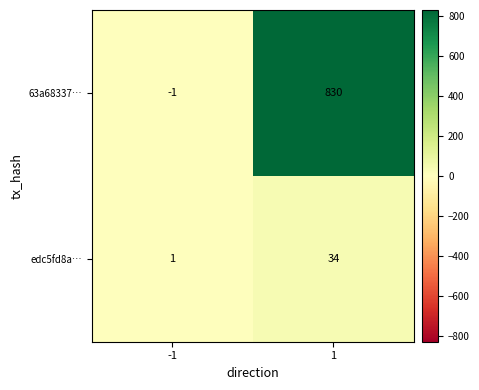

True or false: edc5fd8a… has a value of 1 at -1.

True